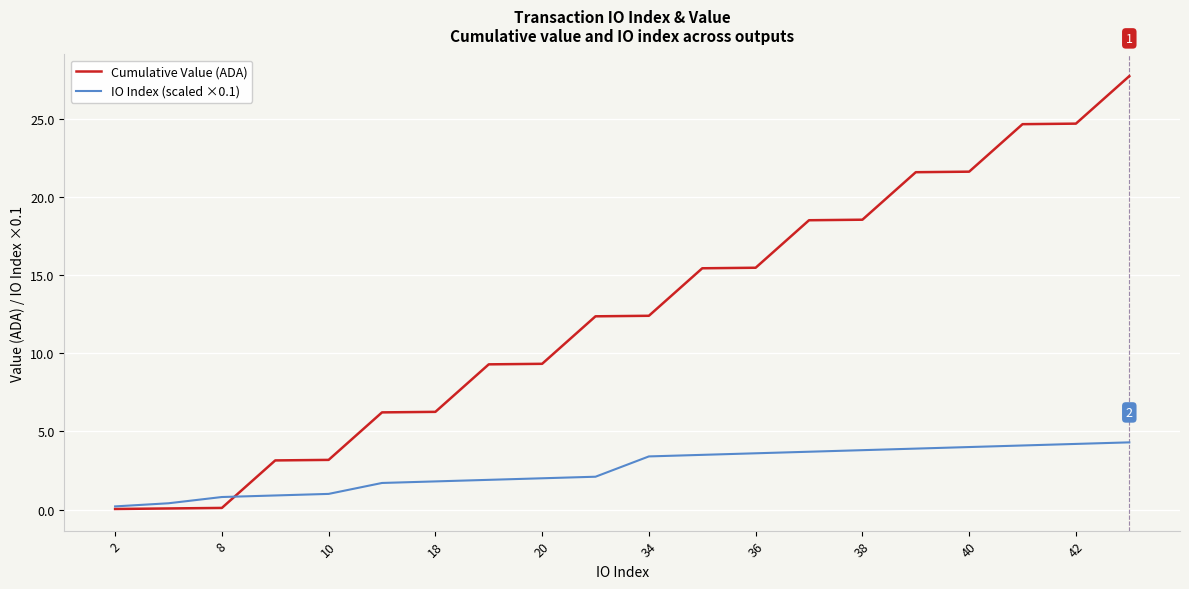

Which series has the largest range (max minus min)?

Cumulative Value (ADA)